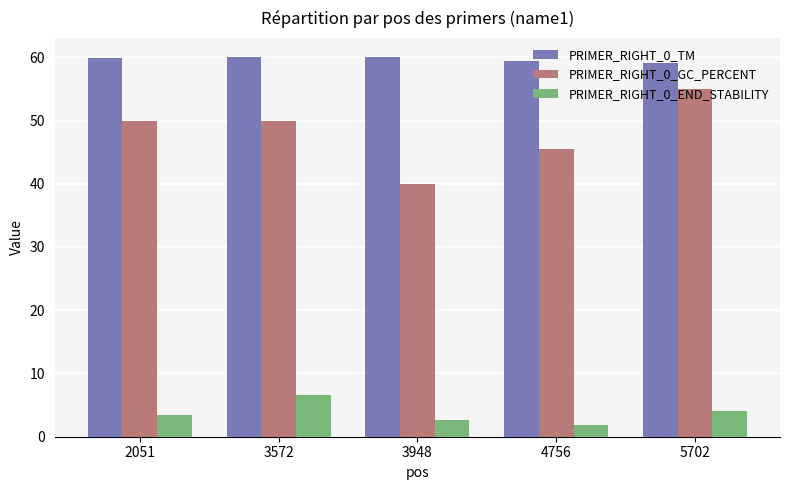

What value does the PRIMER_RIGHT_0_GC_PERCENT series have at 3948?

40.0